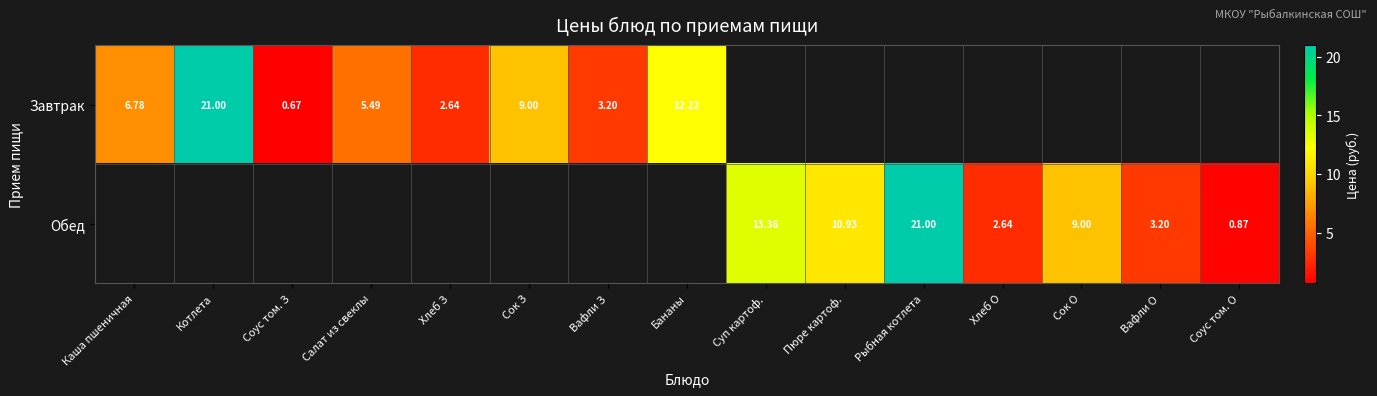

Which series changed the most between Каша пшеничная and Соус том. З?

Завтрак